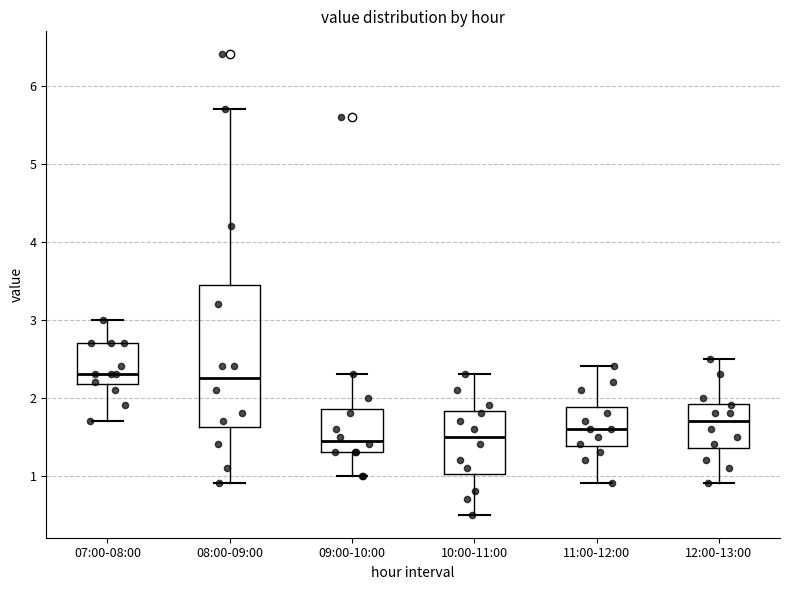

Reading left to right, transcribe this box plot: for each box, give where its median line is, the range the box spans, and where its two whiskers end, as read against the y-axis. The values are not printed on the chart, so give them approximately, as read against the axis.

07:00-08:00: median 2.3, box 2.2 to 2.7, whiskers 1.7 to 3.0
08:00-09:00: median 2.3, box 1.6 to 3.5, whiskers 0.9 to 5.7
09:00-10:00: median 1.5, box 1.3 to 1.9, whiskers 1.0 to 2.3
10:00-11:00: median 1.5, box 1.0 to 1.8, whiskers 0.5 to 2.3
11:00-12:00: median 1.6, box 1.4 to 1.9, whiskers 0.9 to 2.4
12:00-13:00: median 1.7, box 1.4 to 1.9, whiskers 0.9 to 2.5